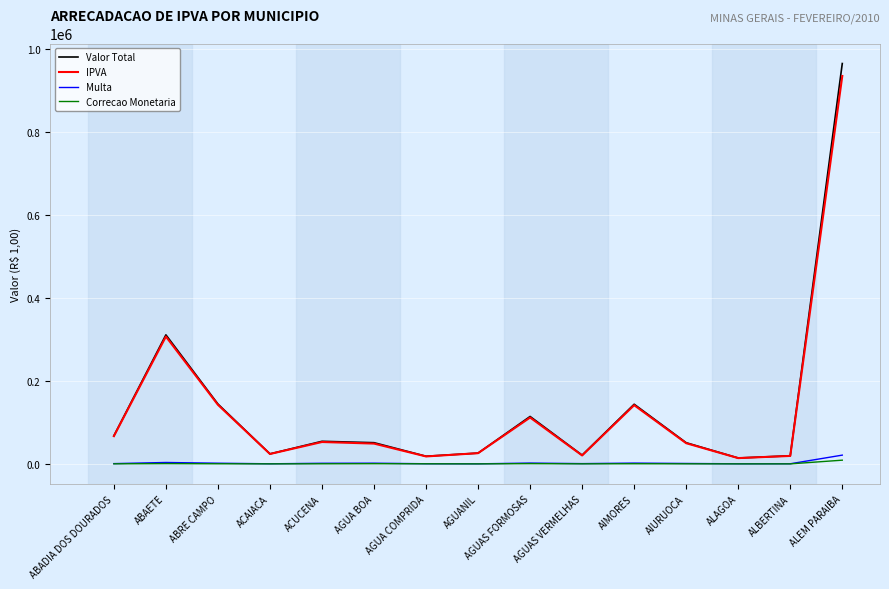

What is the difference between the highest and lowest values at ALEM PARAIBA?

956255.8